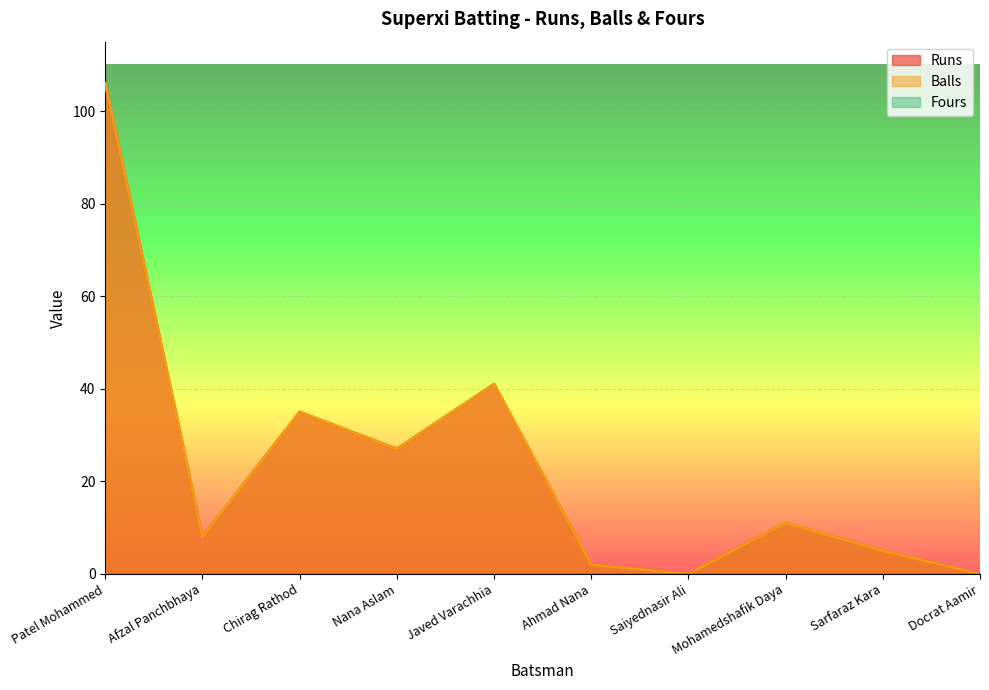

Does the chart display data point markers on the line(s)?

No